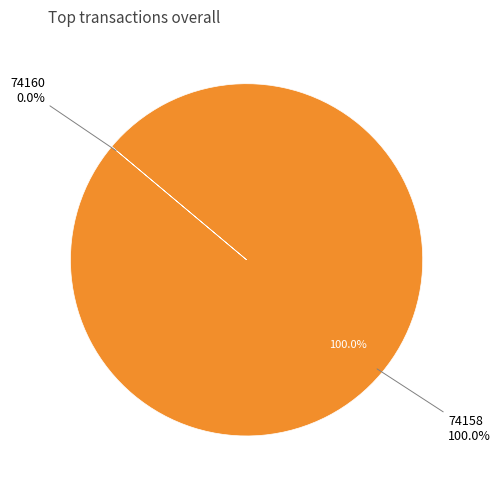

What is the change in value from 74160 to 74158?

+37304